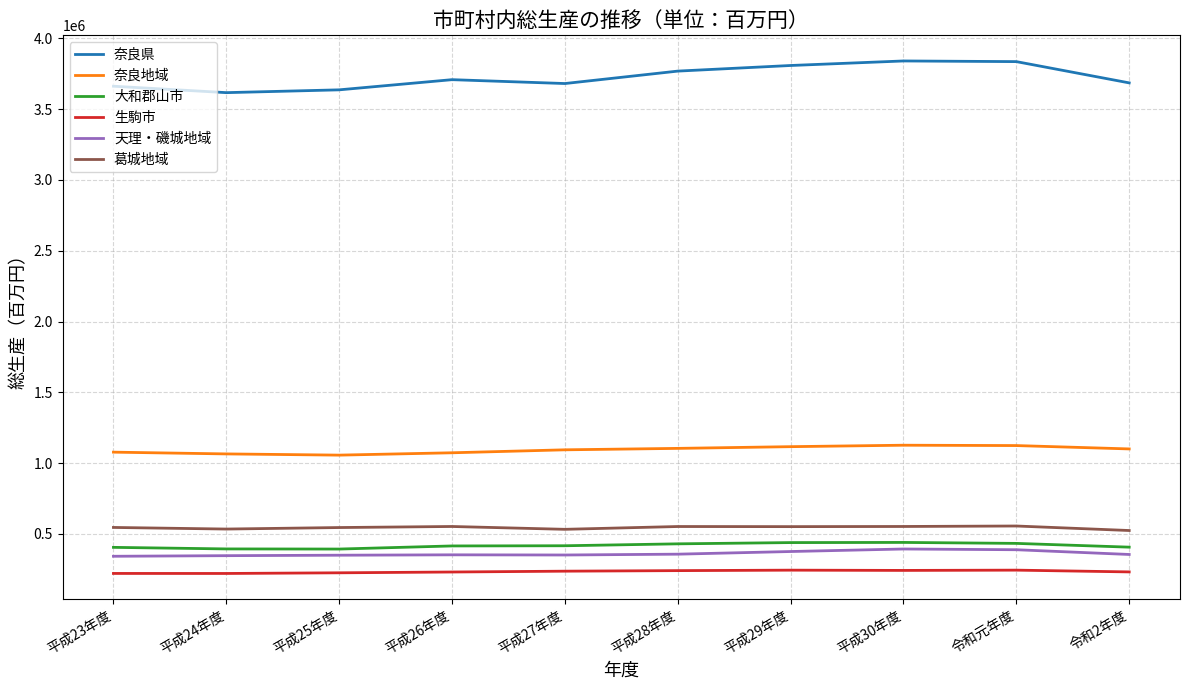

What is the minimum value for 葛城地域?

524293